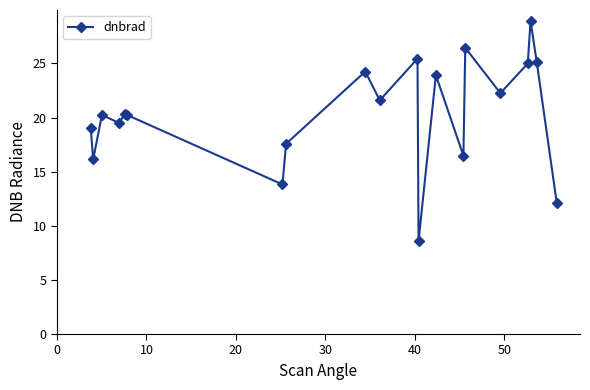

Does the chart have visible grid lines?

No